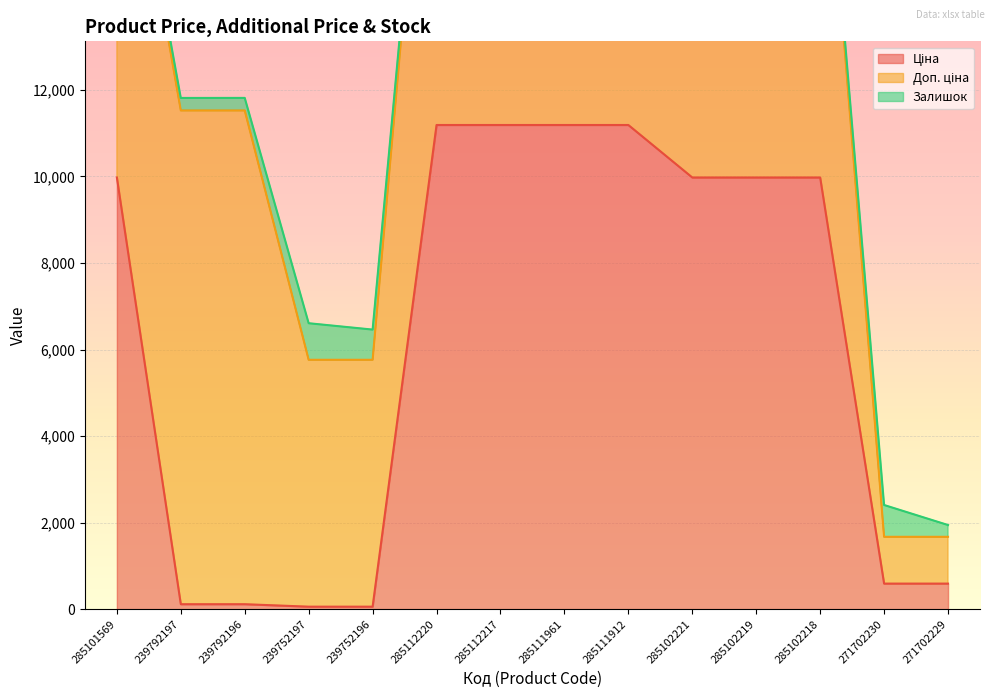

What is the difference between the highest and lowest values at 285111912?

11173.2